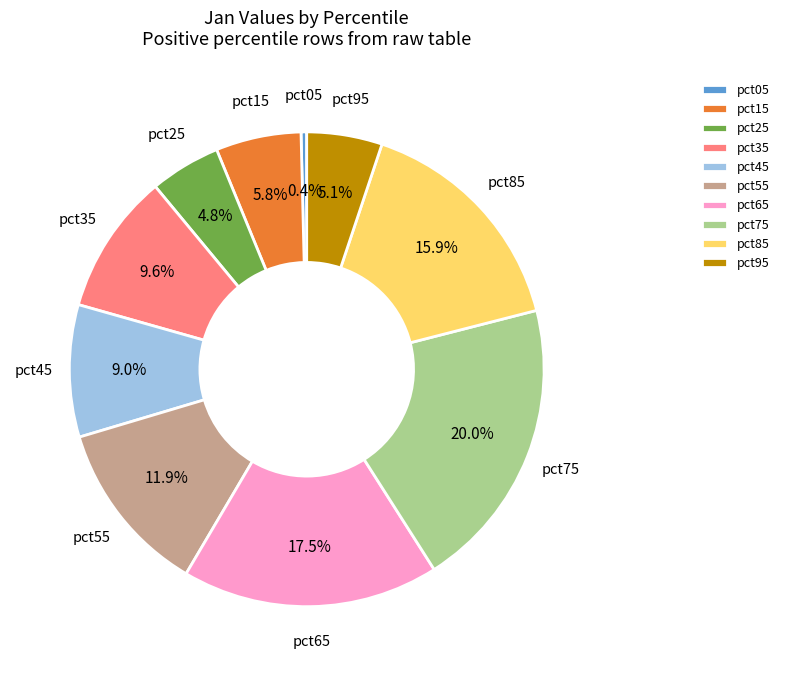

Between pct85 and pct65, which is larger?

pct65